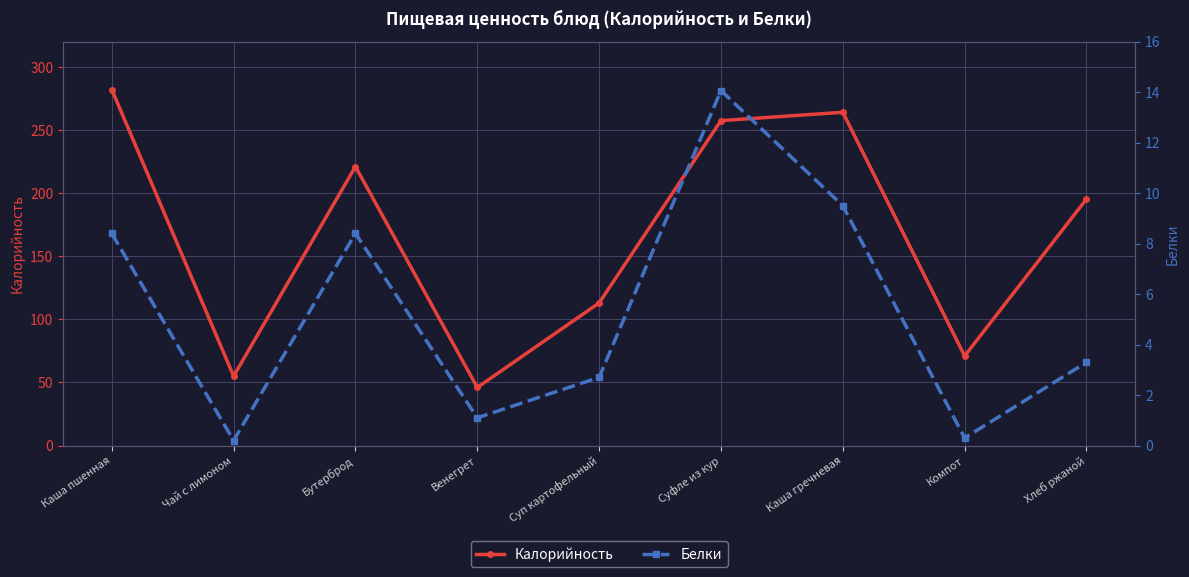

Reading left to right, extract all data points from this chart.

Калорийность: 282.0	55.0	221.0	46.0	113.0	257.4	264.0	71.0	195.3
Белки: 8.4	0.2	8.4	1.1	2.7	14.1	9.5	0.3	3.3